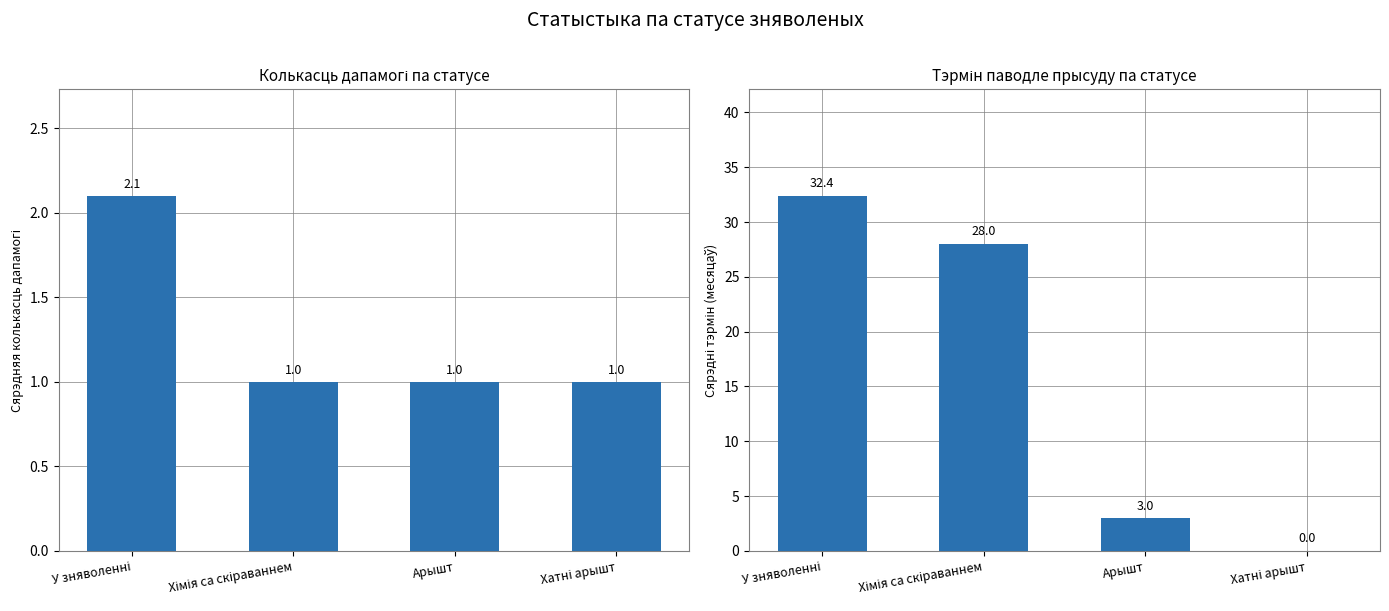

Is it true that Месяцаў паводле прысуду equals 0.0 at Хатні арышт?

True